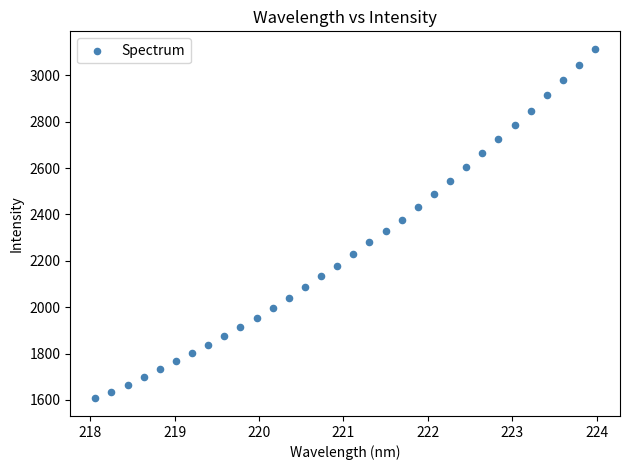

What is the range of X values (max minus min)?

5.9